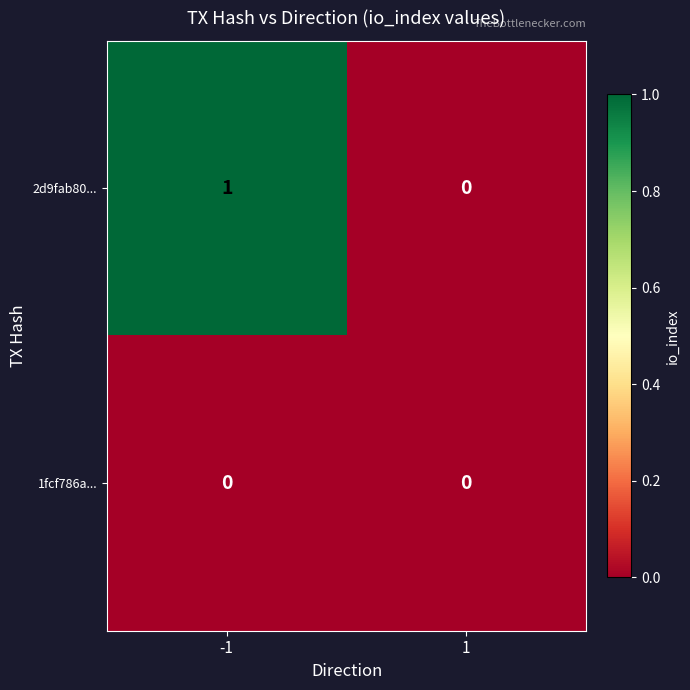

The 1fcf786a... series shows 0 at 1. True or false?

True